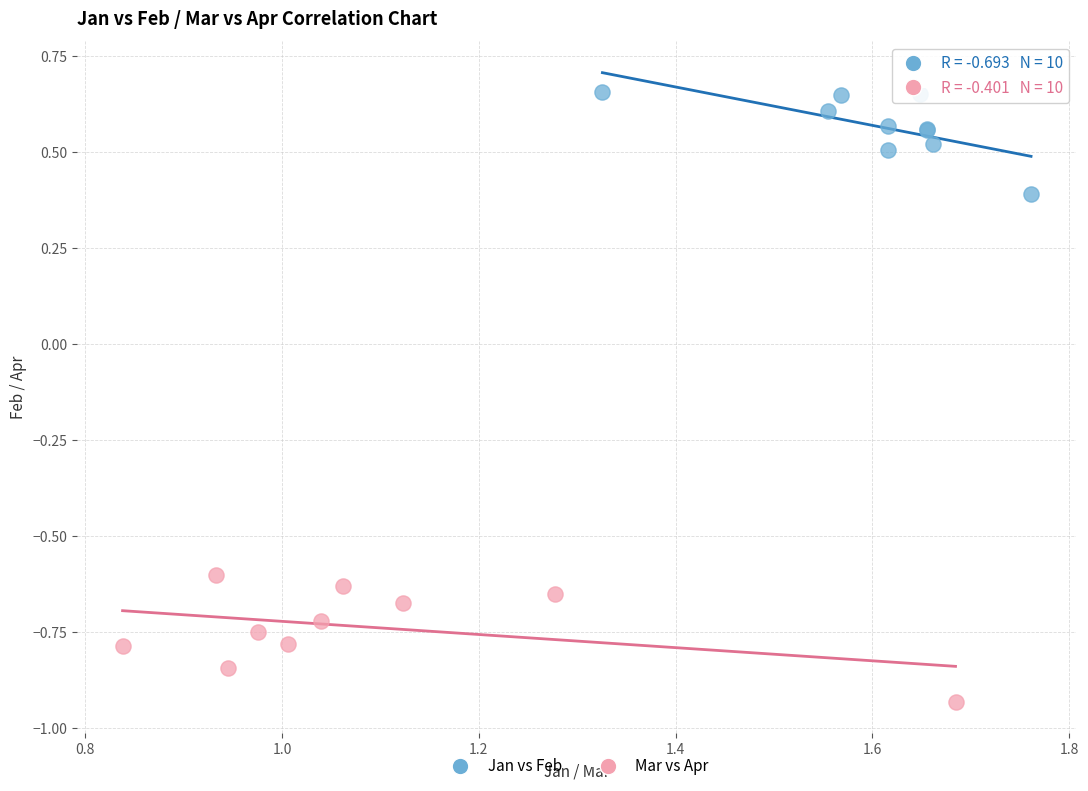

What are all the series names shown in the legend?

Jan vs Feb, Mar vs Apr